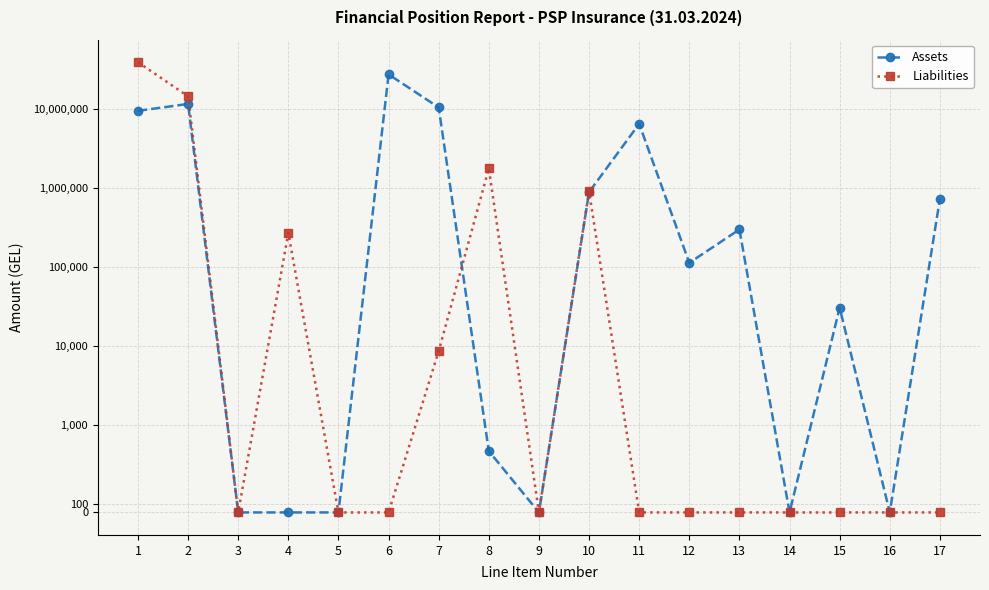

What is the average value of the Assets series?

4005180.3